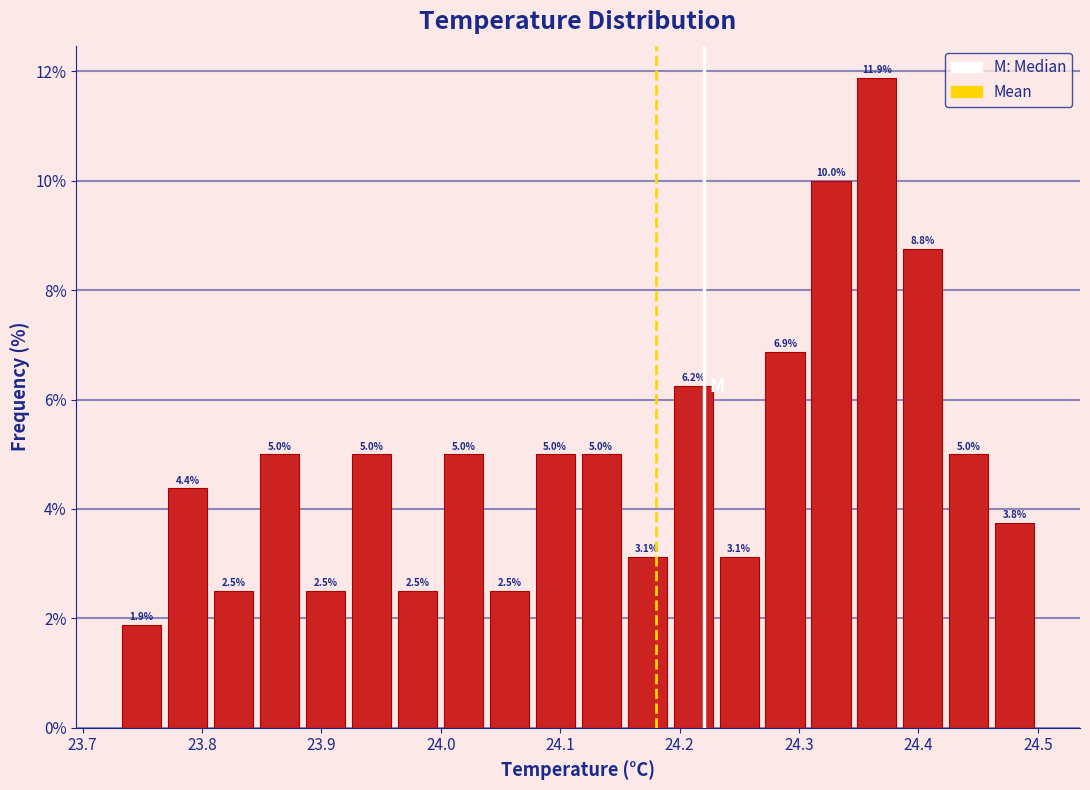

Around what value on the x-axis is the tallest bar? Give the approximate position of its centre, as read against the axis.

24.37